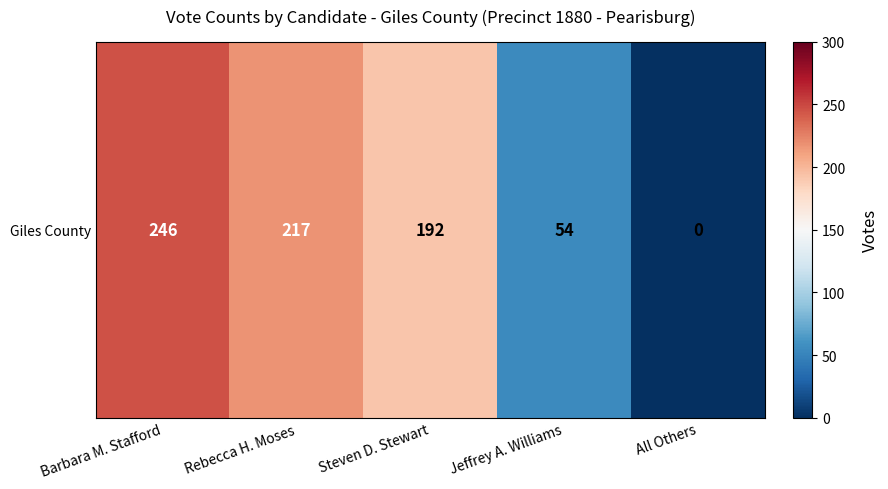

True or false: the data shows 217 at Rebecca H. Moses.

True